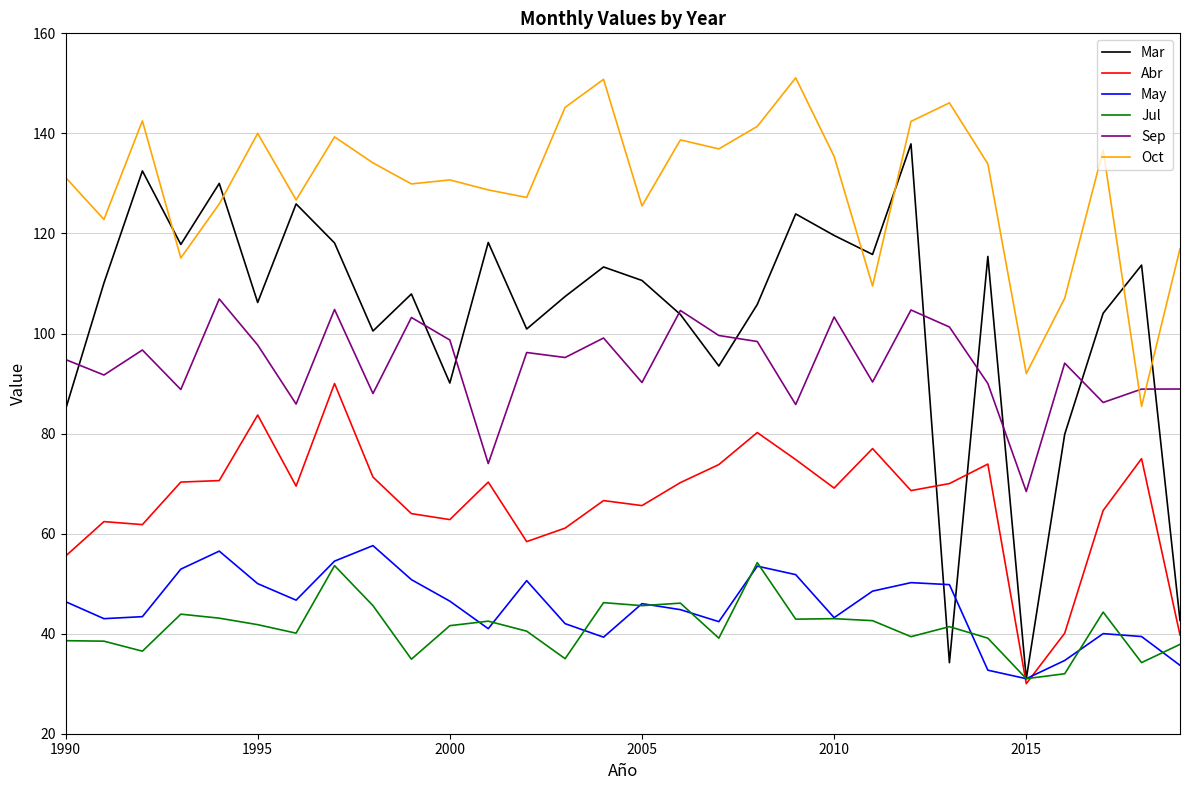

Which series has the widest spread of values?

Mar